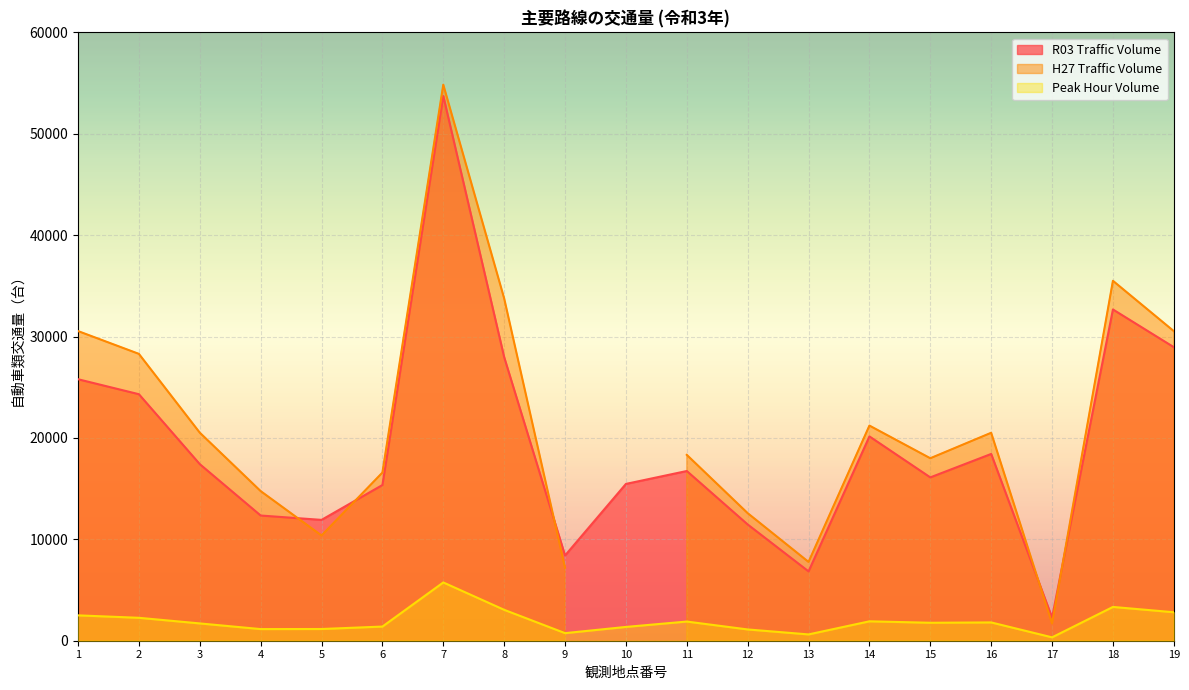

The value of Peak Hour Volume at 19 is 2809. True or false?

True